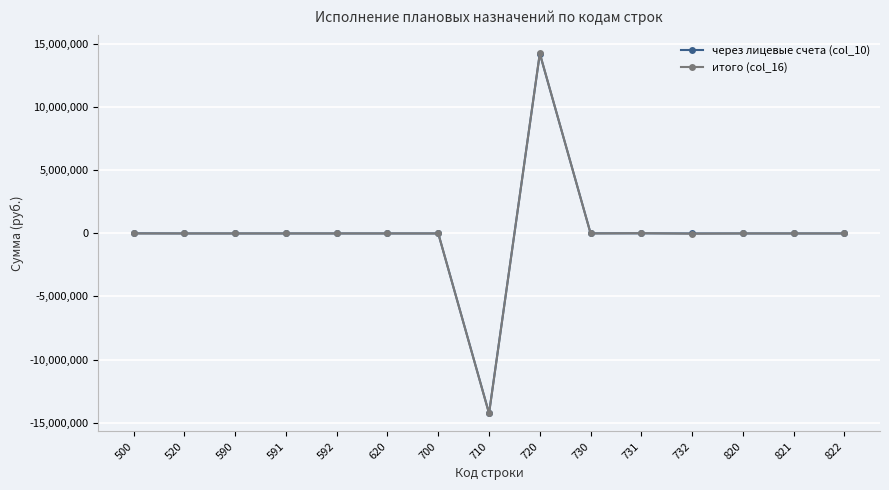

What is the maximum value for итого (col_16)?

14281421.8